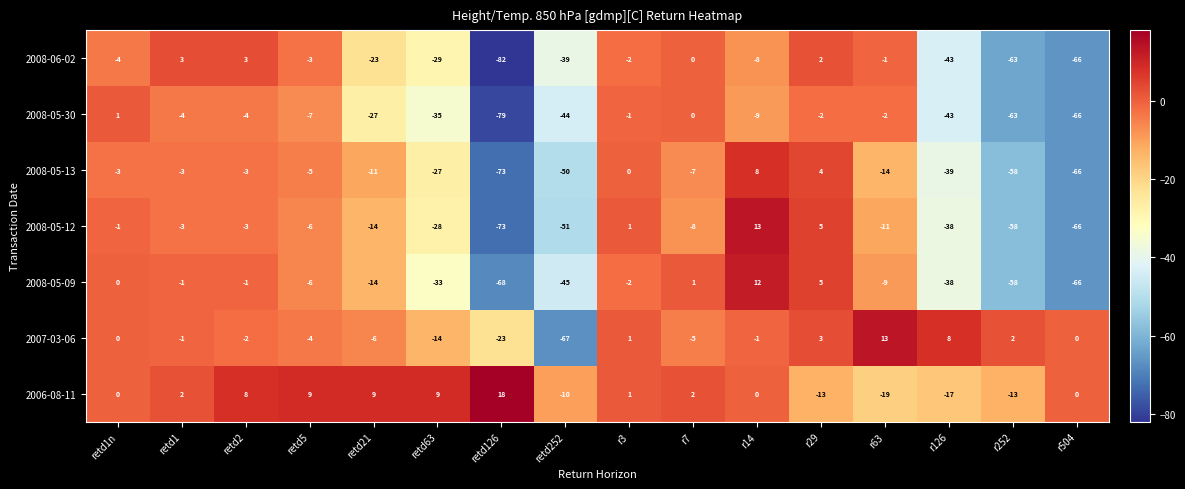

Is it true that 2008-05-30 equals -4 at retd1?

True